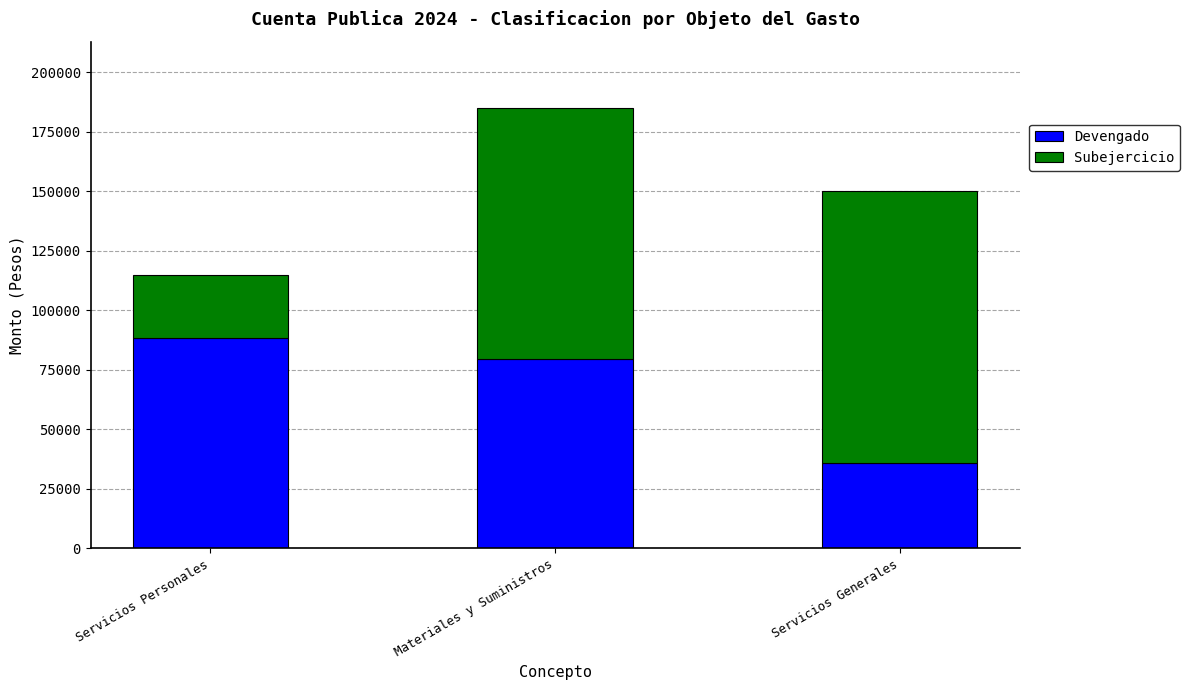

What is the total value across all series at Servicios Personales?

115000